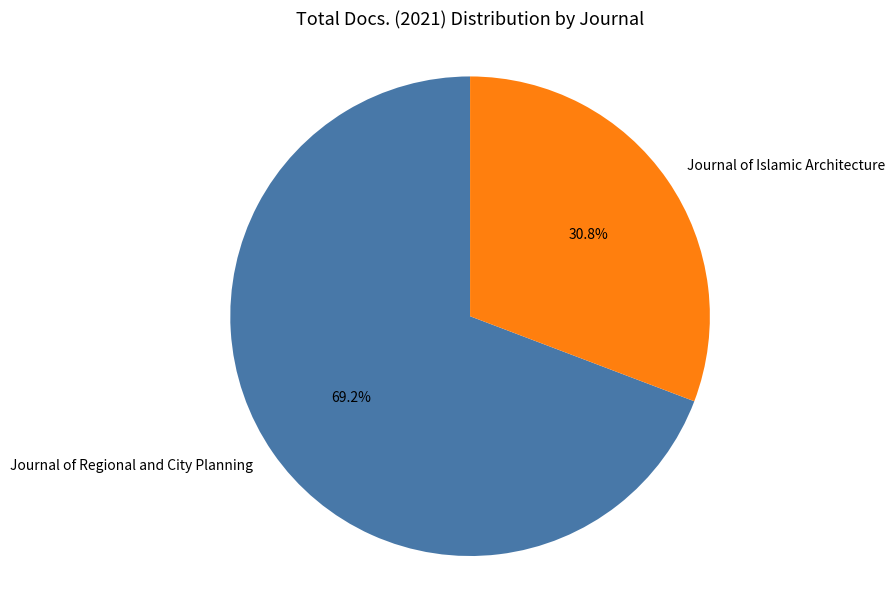

Which category has the biggest portion of the pie?

Journal of Regional and City Planning